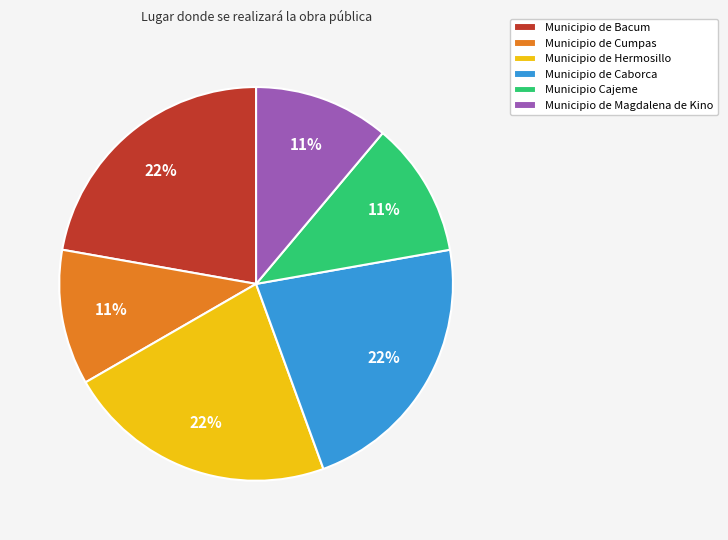

Combined, do Municipio de Magdalena de Kino and Municipio Cajeme account for over 50%?

No